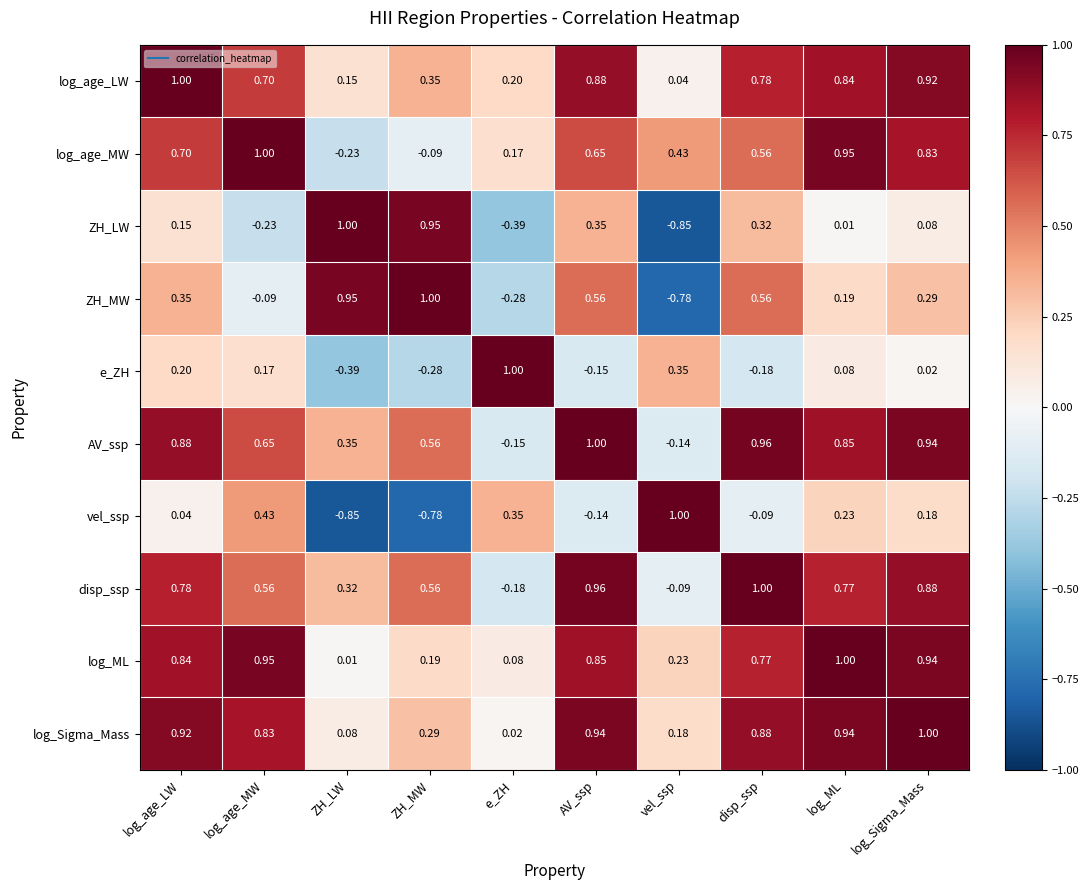

Where does the AV_ssp series first go above 0?

log_age_LW